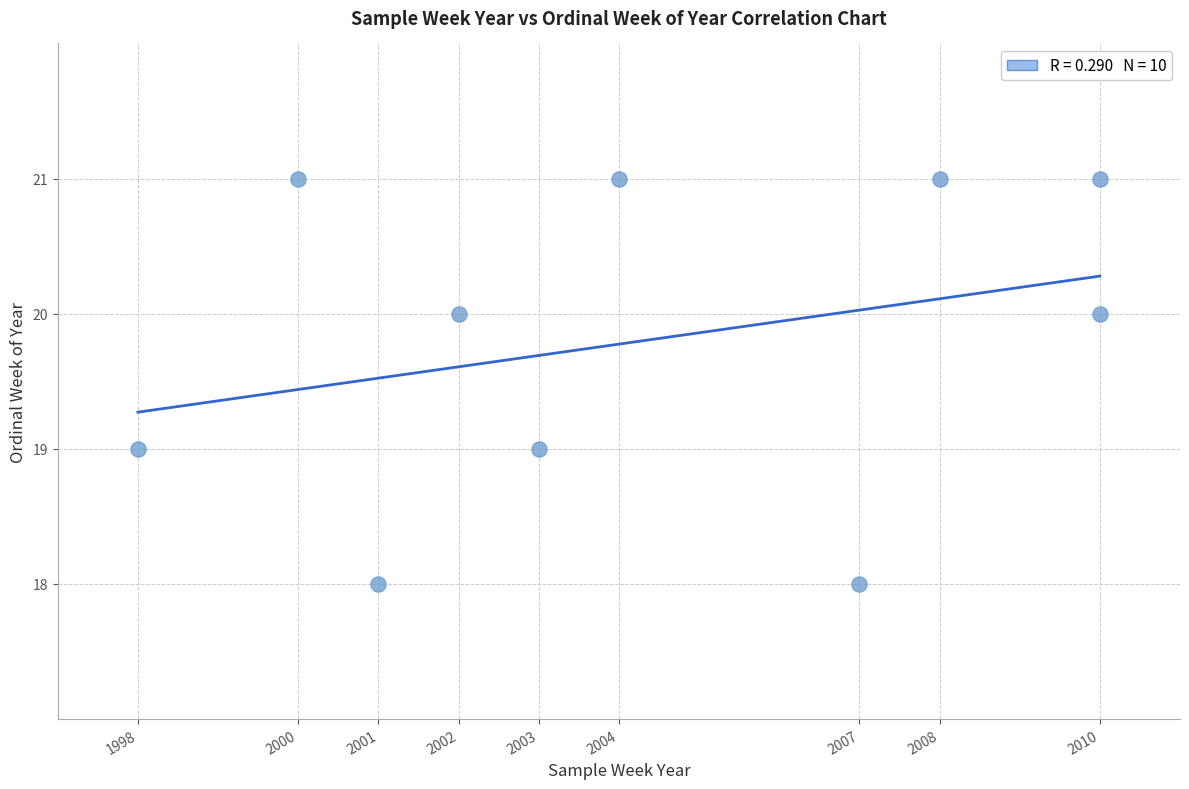

What is the range of Y values (max minus min)?

3